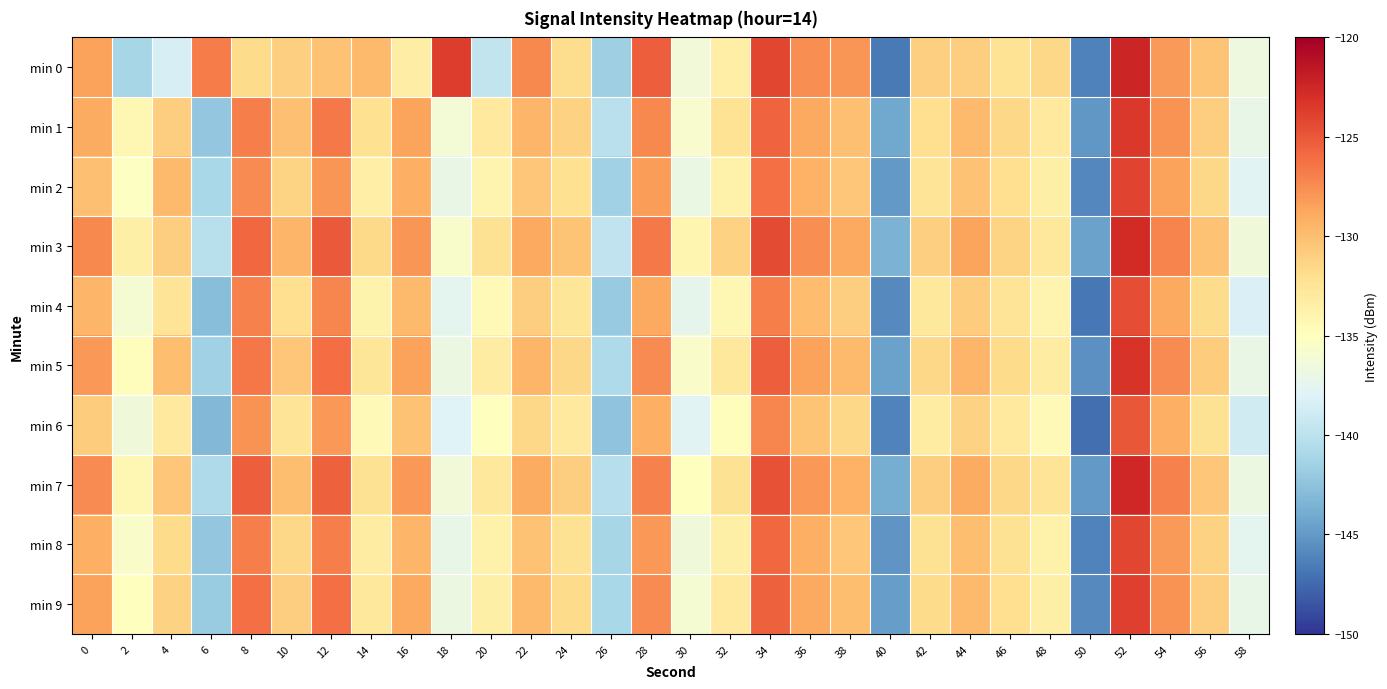

How many distinct data groups are displayed?

10